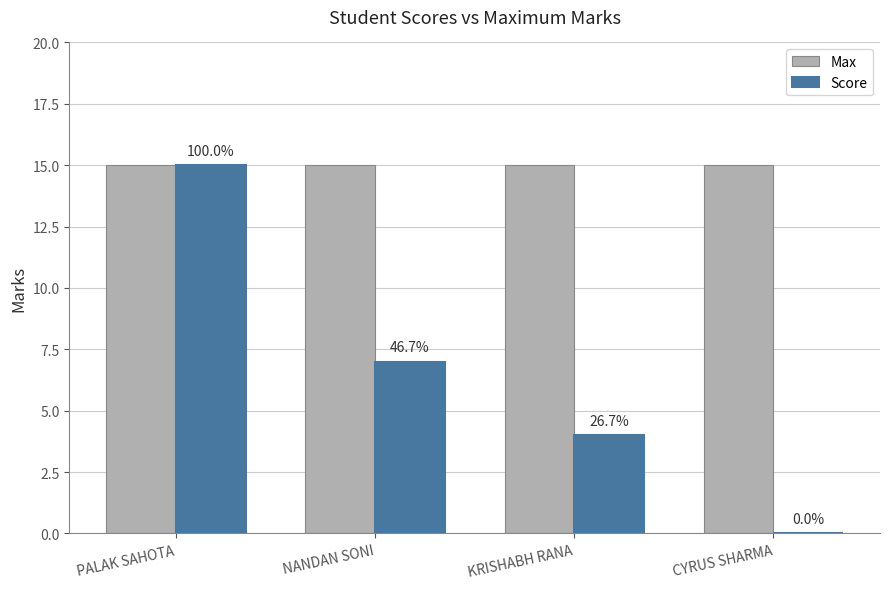

Count the Score values in the range 4 to 15.

3